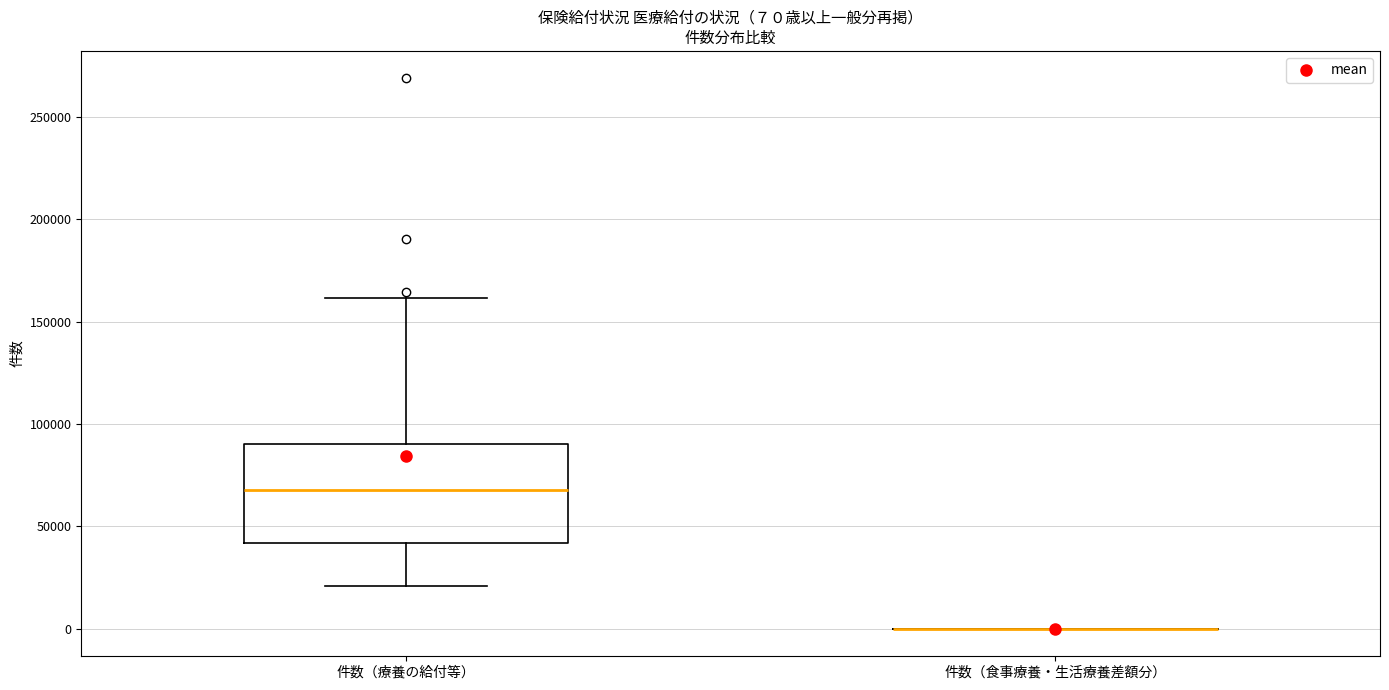

Which box is the tallest, from its lower edge to its upper edge?

件数（療養の給付等）